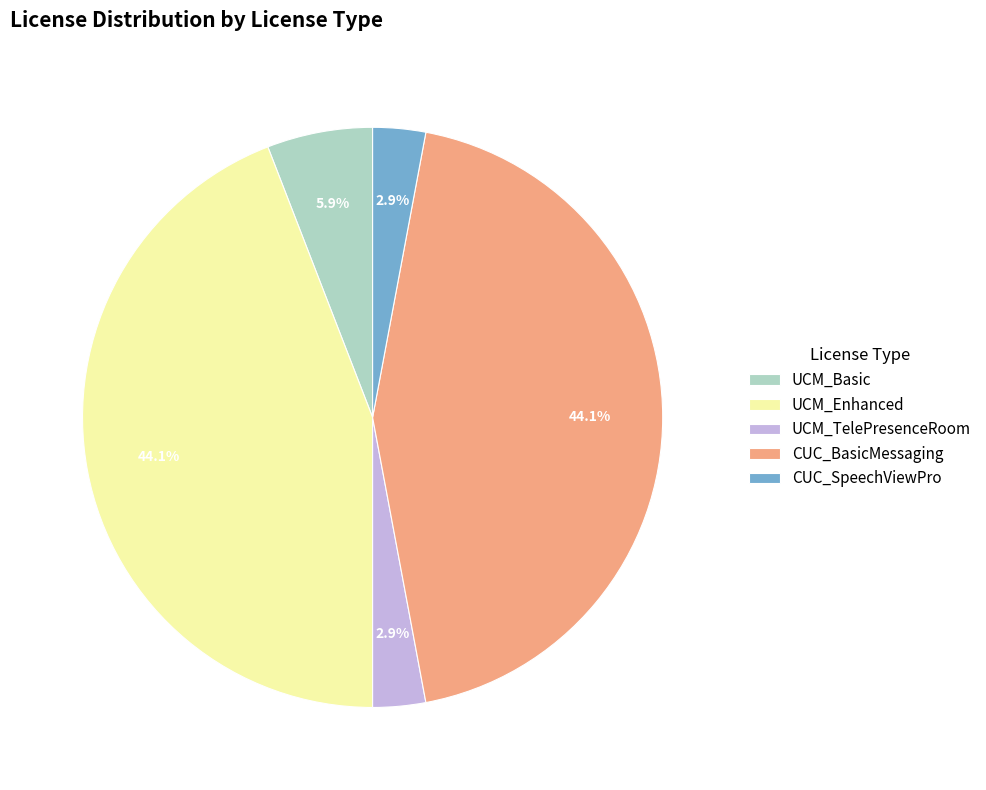

The UCM_TelePresenceRoom slice represents 16% of the pie. True or false?

False